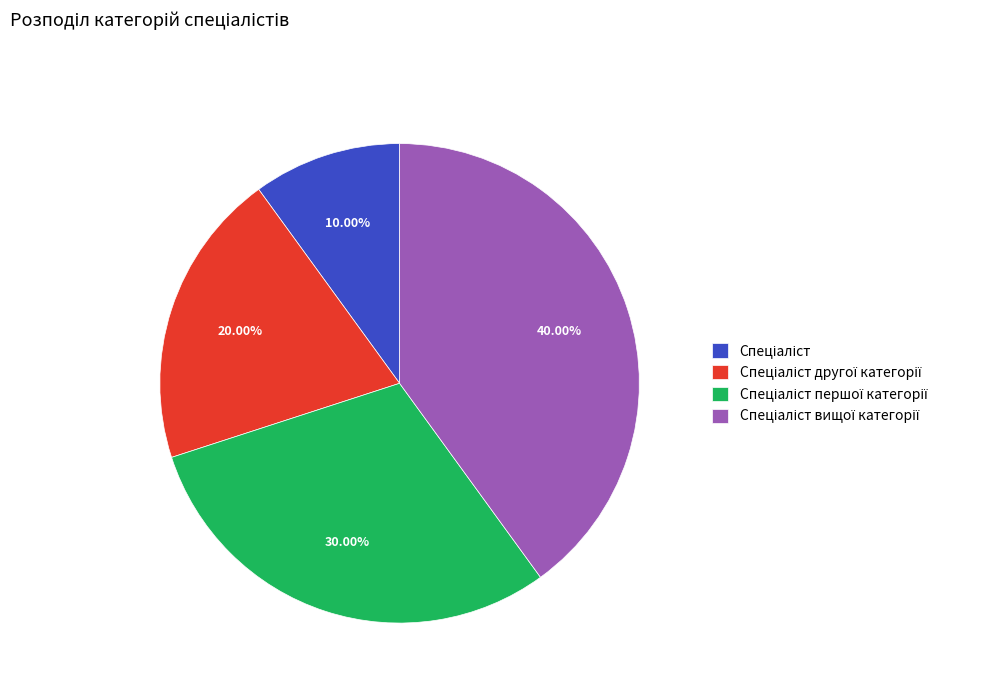

Is there any slice that represents more than half of the pie?

No